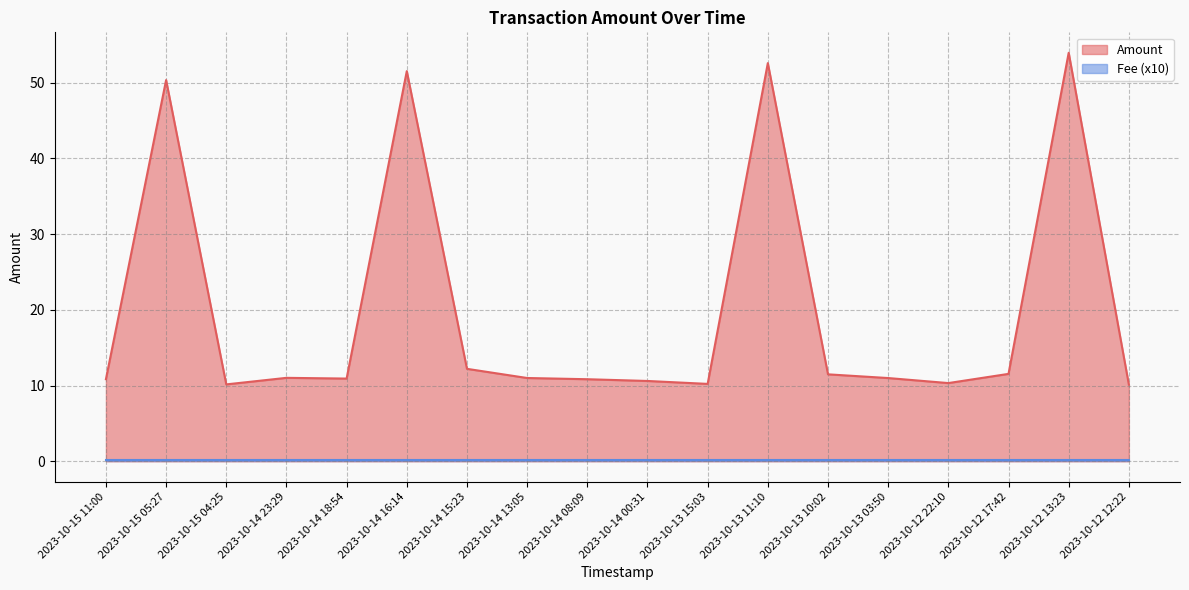

The value at 2023-10-15 04:25 is 10.2. True or false?

True